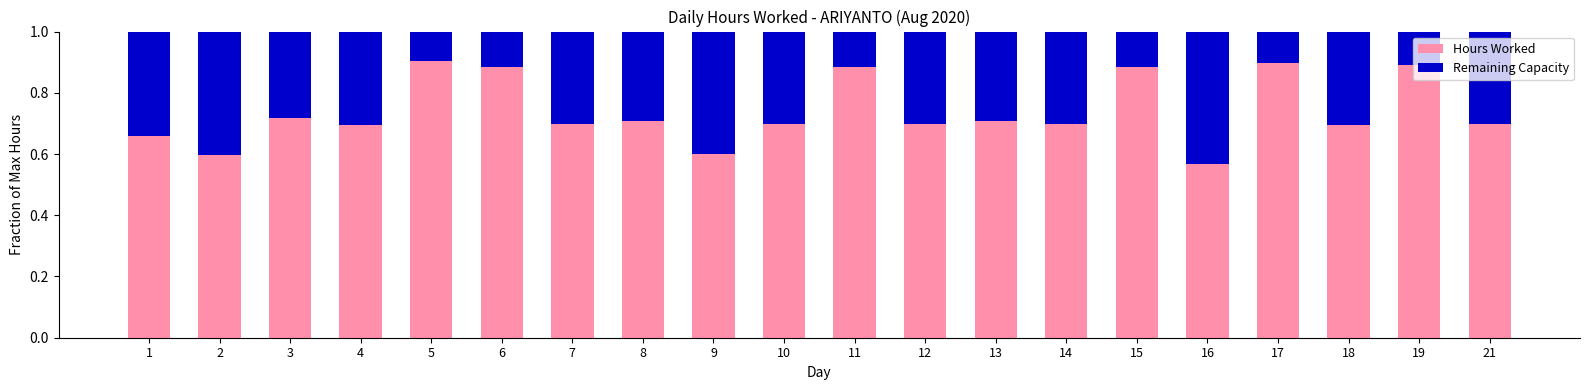

What are all the series names shown in the legend?

Hours Worked, Remaining Capacity